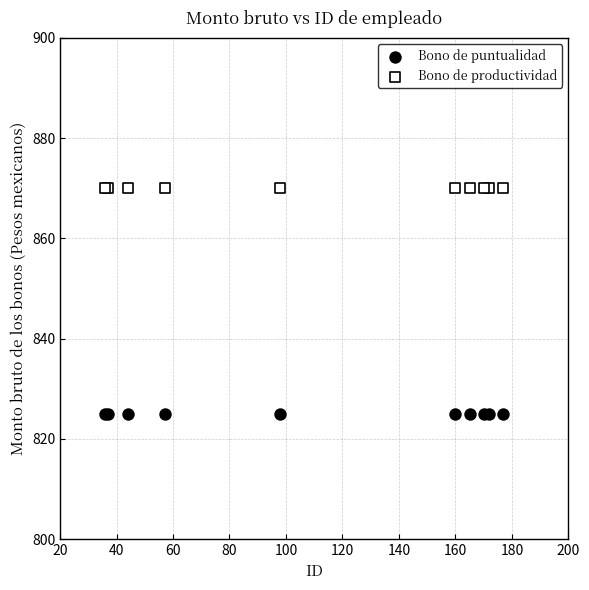

What are all the series names shown in the legend?

Bono de puntualidad, Bono de productividad